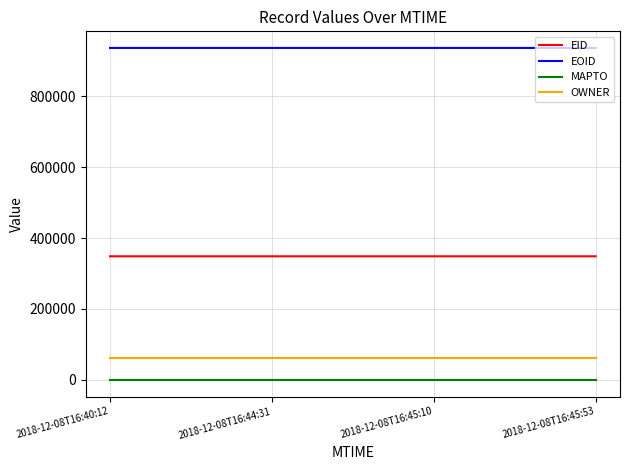

List the series in order of their peak value, lowest first.

MAPTO, OWNER, EID, EOID